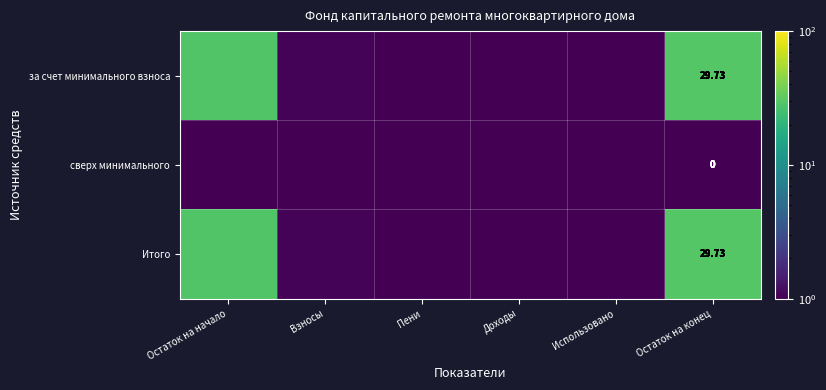

True or false: за счет минимального взноса has a value of 1.5 at Взносы.

False